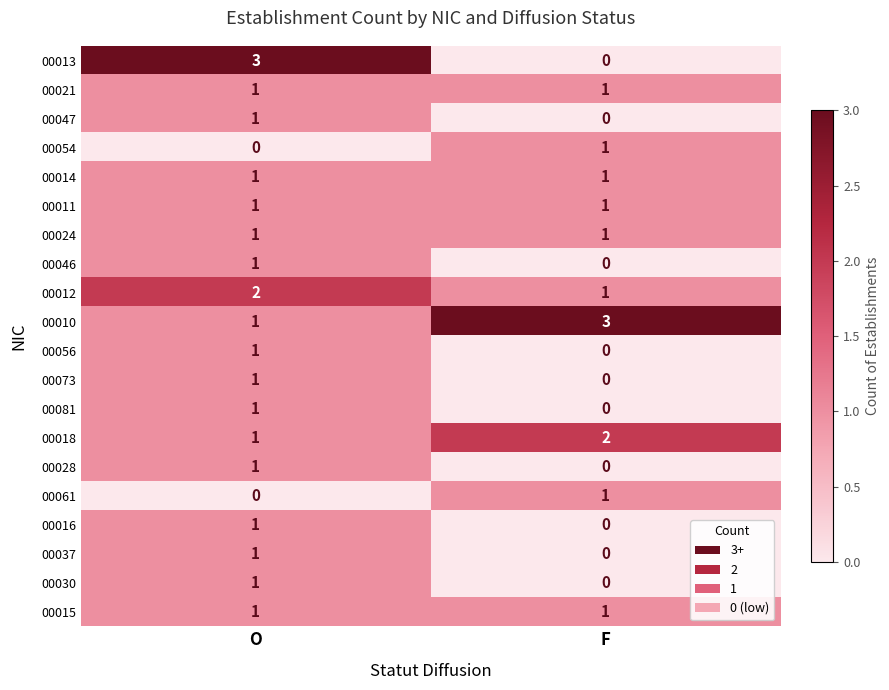

Is it true that 00024 equals 2 at F?

False